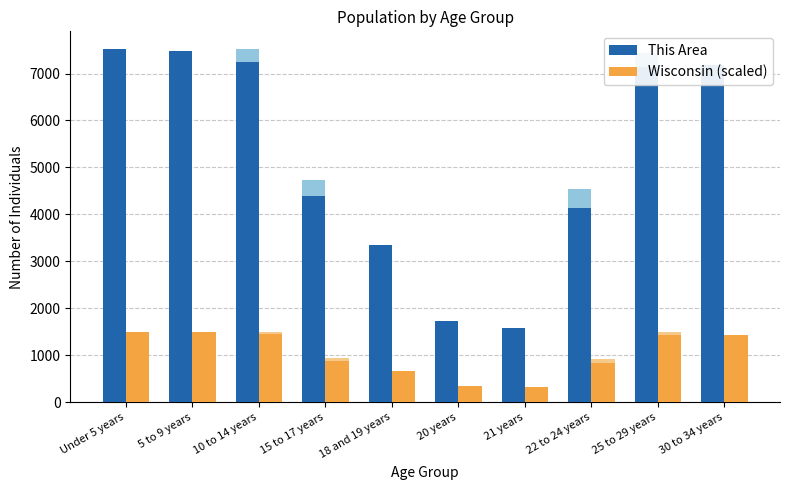

At which label does This Area (local) reach its peak?

Under 5 years